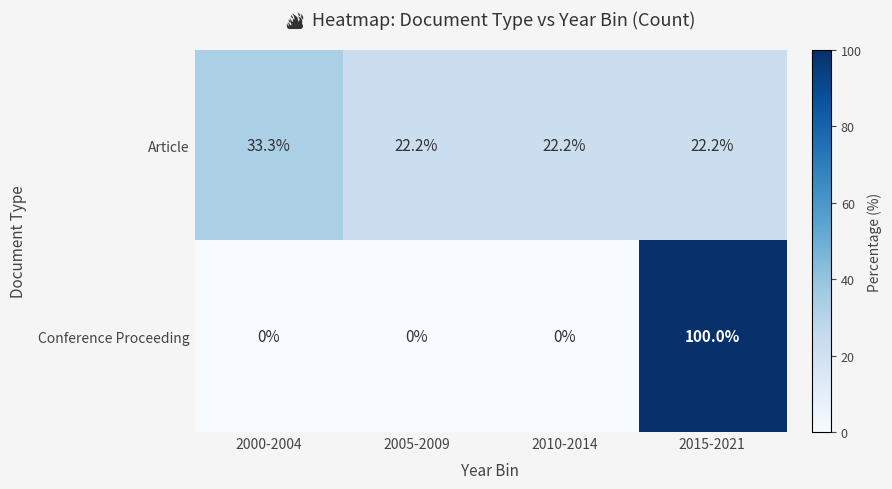

Reading right to left, transcribe all the data shown in this chart.

Article: 2015-2021=22.2	2010-2014=22.2	2005-2009=22.2	2000-2004=33.3
Conference Proceeding: 2015-2021=100.0	2010-2014=0.0	2005-2009=0.0	2000-2004=0.0